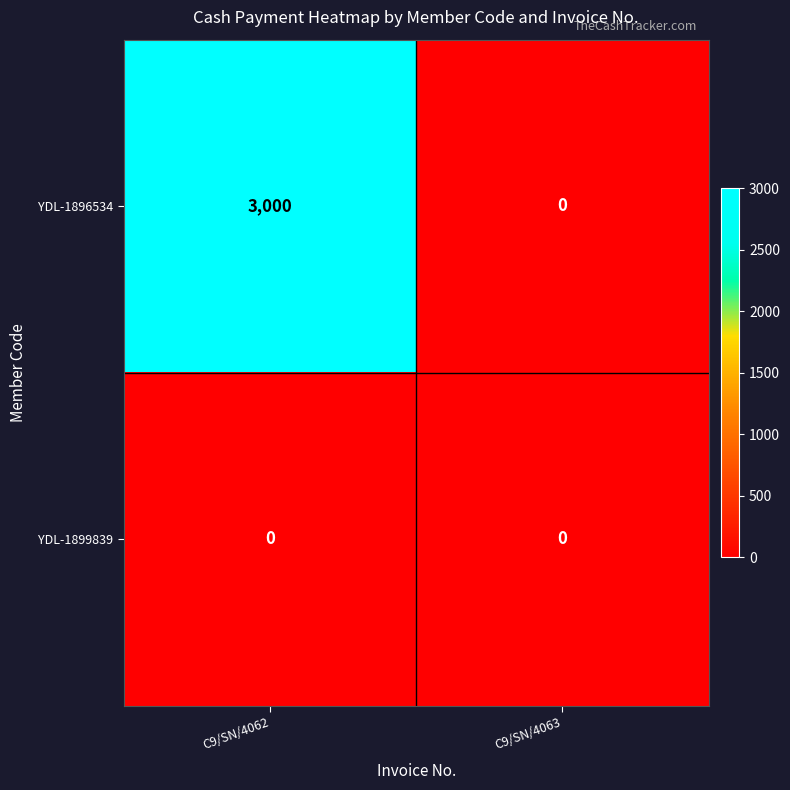

Between C9/SN/4062 and C9/SN/4063, which series saw the biggest shift?

YDL-1896534